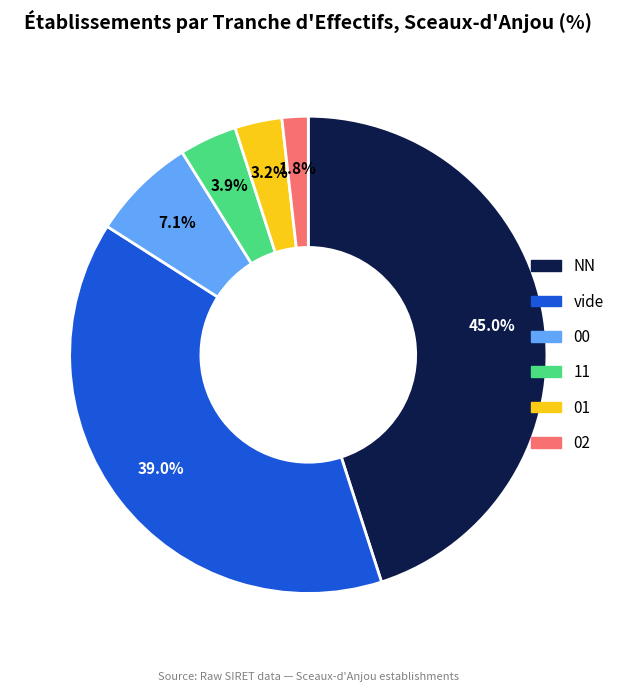

Which slice is the largest?

NN